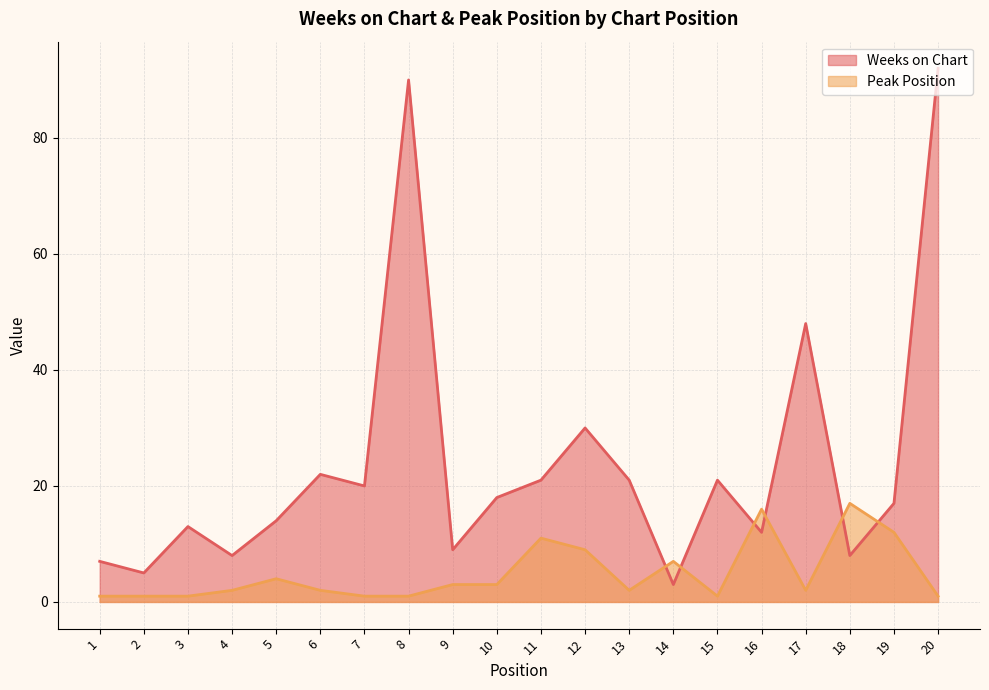

Rank the series by their average value, from highest to lowest.

Weeks on Chart, Peak Position